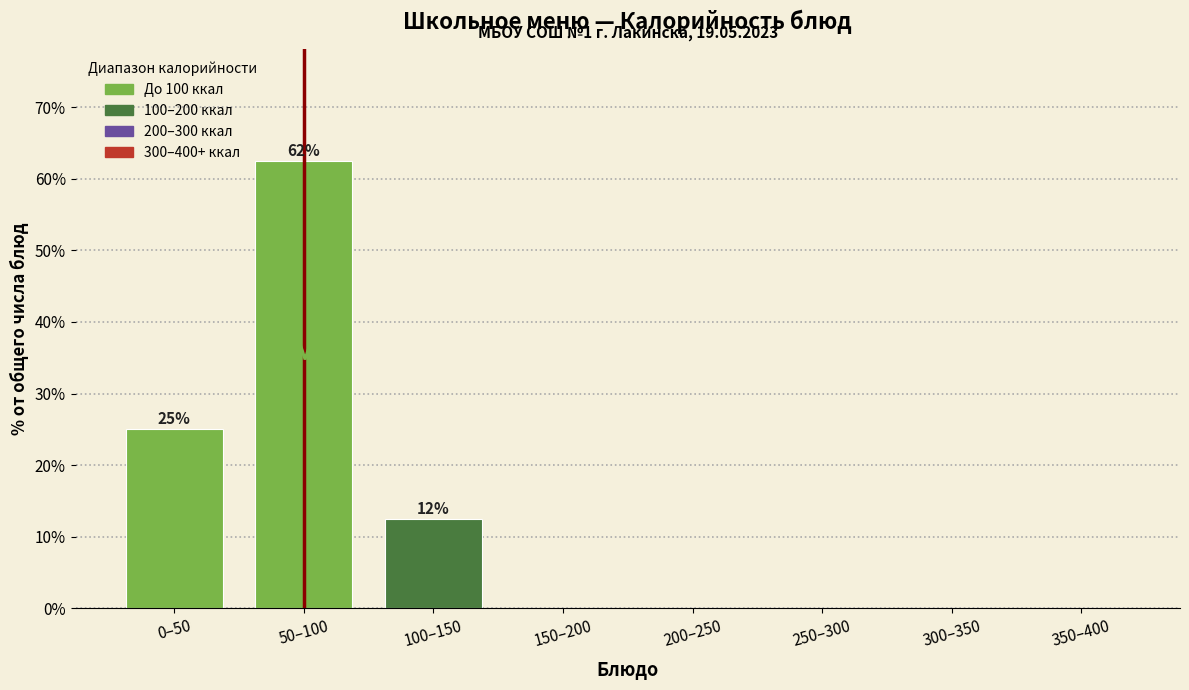

Reading right to left, transcribe all the data shown in this chart.

350–400=0.0	300–350=0.0	250–300=0.0	200–250=0.0	150–200=0.0	100–150=12.5	50–100=62.5	0–50=25.0